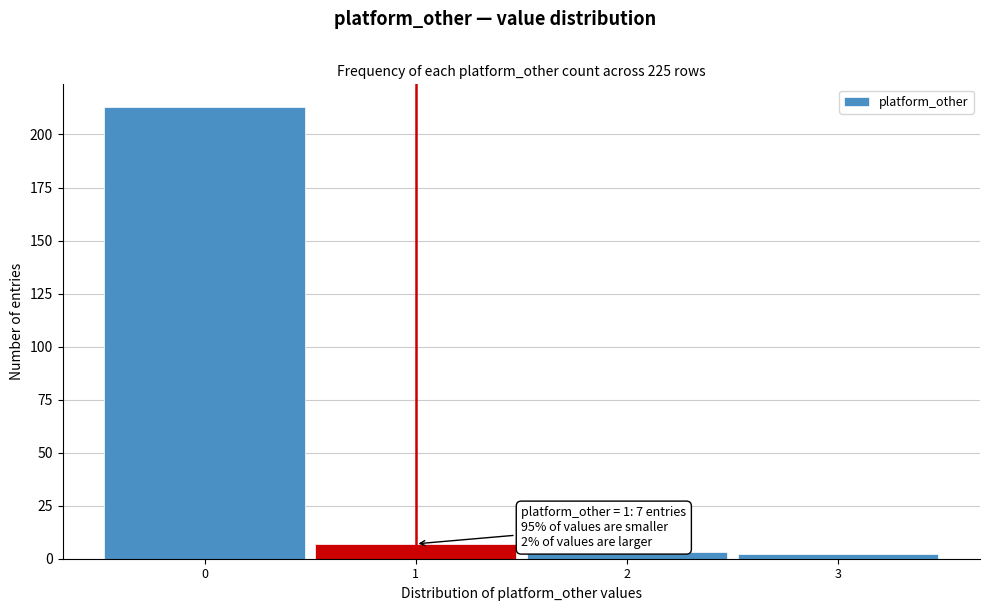

Over which range of the x-axis is the bar tallest?

-0.5 to 0.5